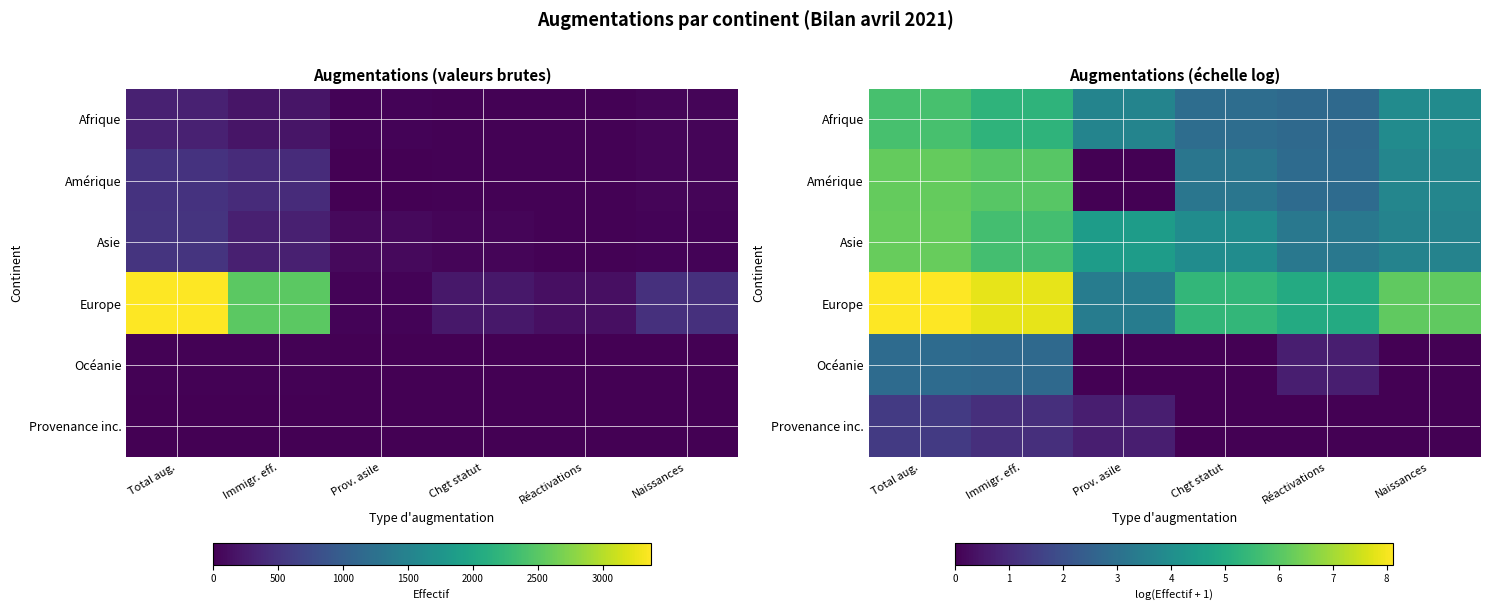

At Chgt statut, list the series in order from smallest to largest.

Océanie, Provenance inc., Afrique, Amérique, Asie, Europe